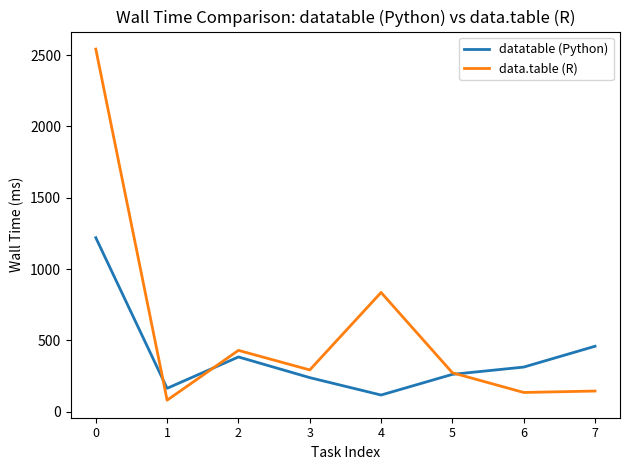

What is the lowest value of the data.table (R) series?

81